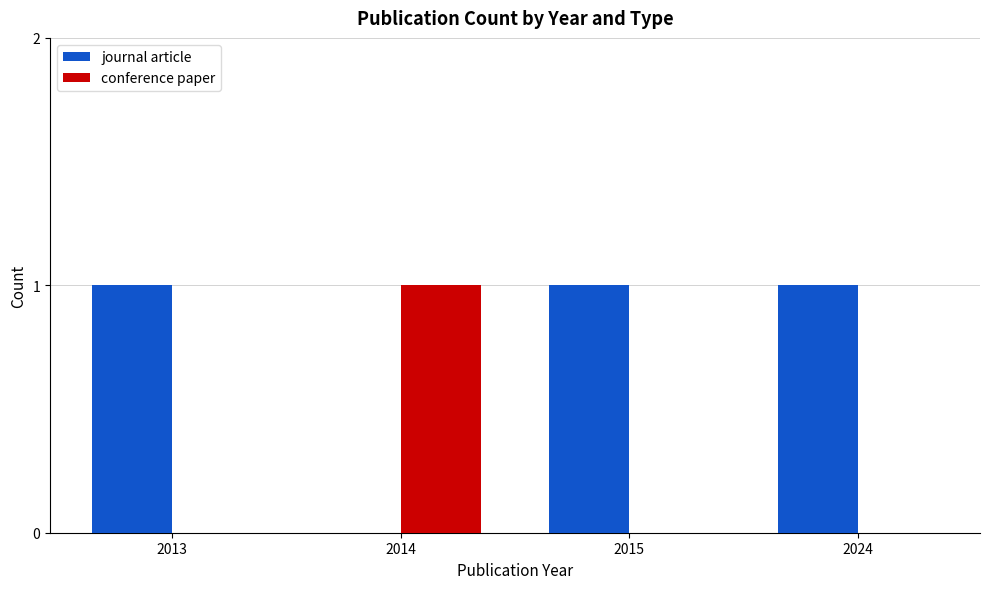

True or false: conference paper has a value of 0 at 2013.

True